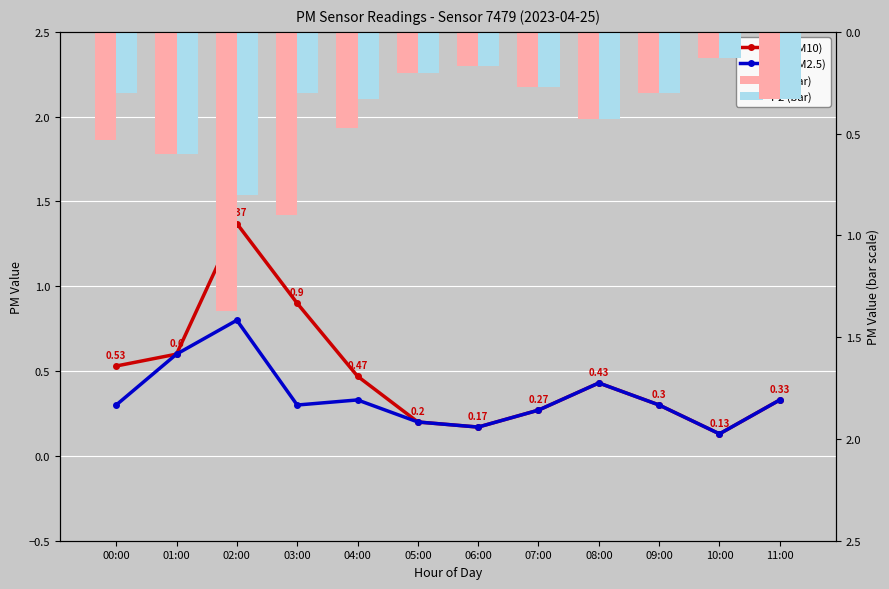

What position from the left is 07:00?

8